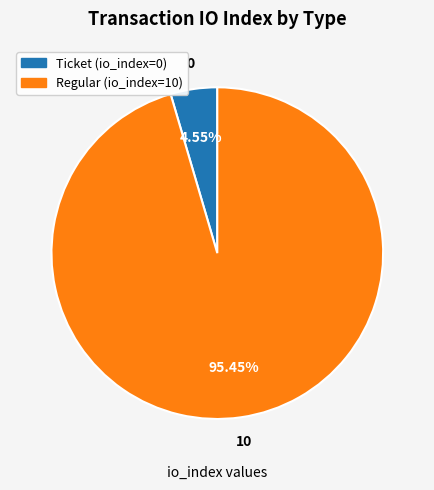

Rank the categories by value from highest to lowest.

Regular (io_index=10), Ticket (io_index=0)